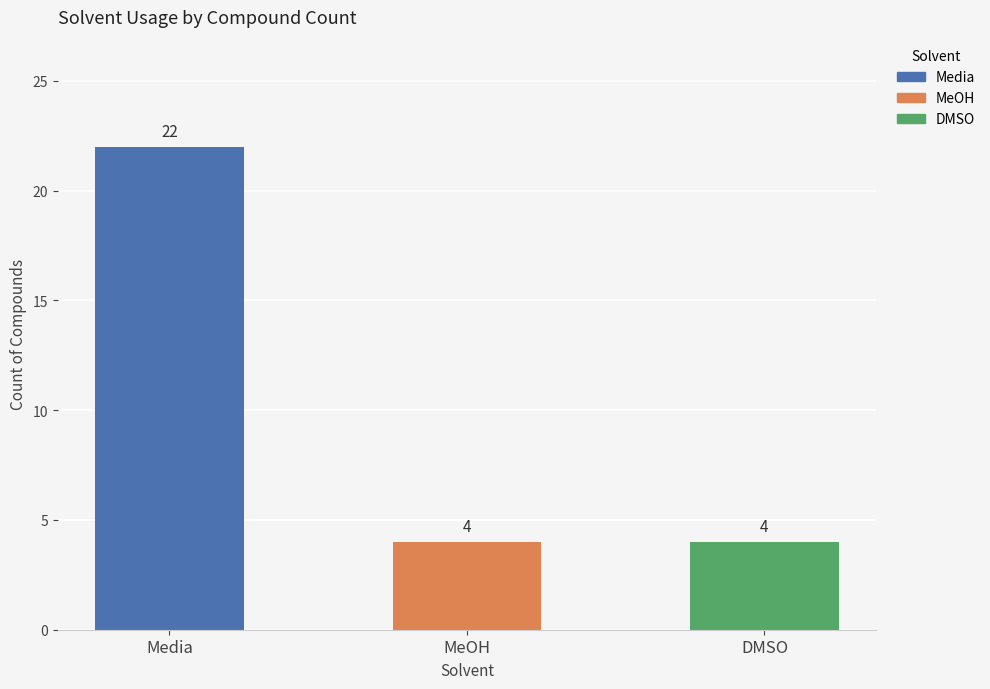

At which category does the chart reach its peak across all series?

Media